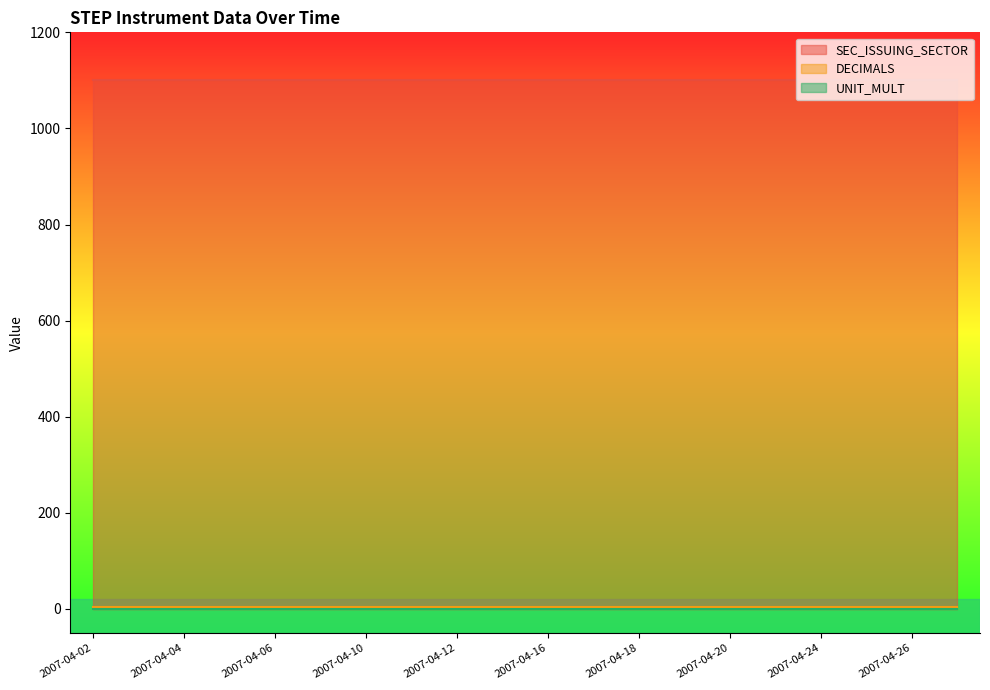

The DECIMALS series shows 4 at 2007-04-17. True or false?

True